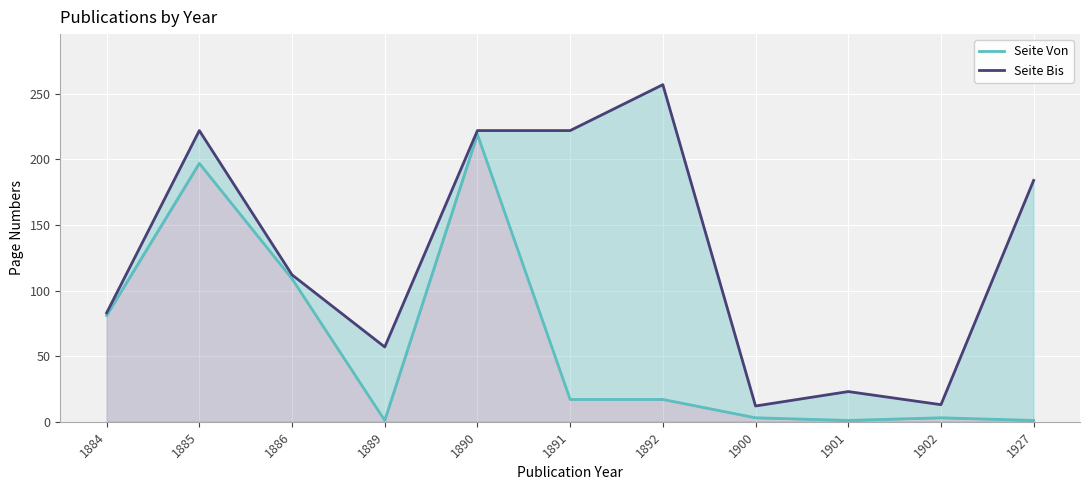

Is it true that Seite Von equals 1 at 1927?

True